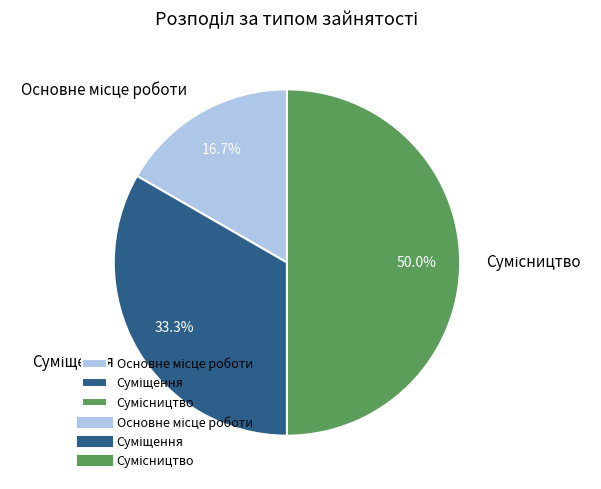

What is the change in value from Основне місце роботи to Сумісництво?

+2